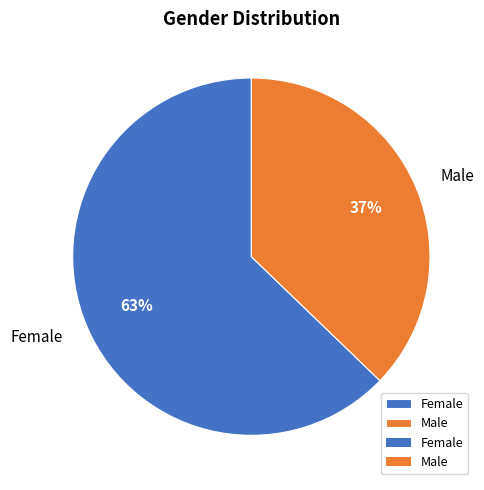

Count the number of slices in the pie.

2